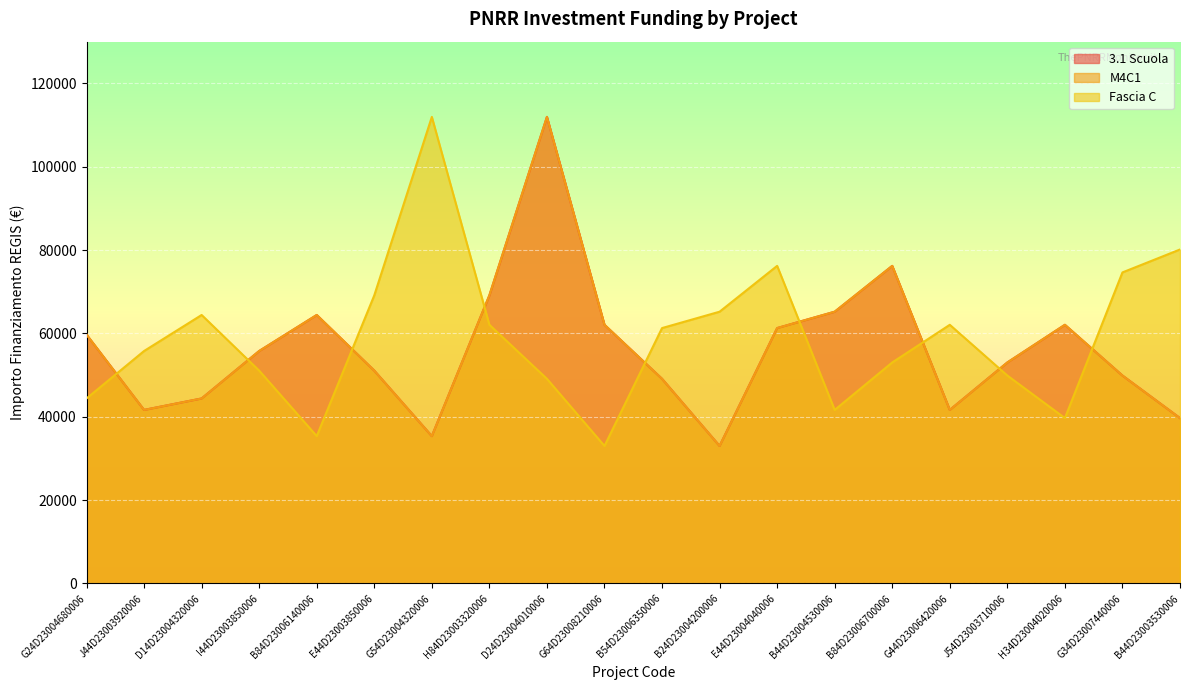

Reading right to left, list all the values displayed in this chart.

3.1 Scuola: 39673.2	49886.1	62063.0	53028.5	41637.2	76203.9	65205.4	61277.4	32995.5	49100.5	62063.0	111949.1	69133.5	35352.3	51064.5	64419.8	55778.1	44386.8	41637.2	59706.2
M4C1: 39673.2	49886.1	62063.0	53028.5	41637.2	76203.9	65205.4	61277.4	32995.5	49100.5	62063.0	111949.1	69133.5	35352.3	51064.5	64419.8	55778.1	44386.8	41637.2	59706.2
Fascia C: 80132.0	74632.7	39673.2	49886.1	62063.0	53028.5	41637.2	76203.9	65205.4	61277.4	32995.5	49100.5	62063.0	111949.1	69133.5	35352.3	51064.5	64419.8	55778.1	44386.8